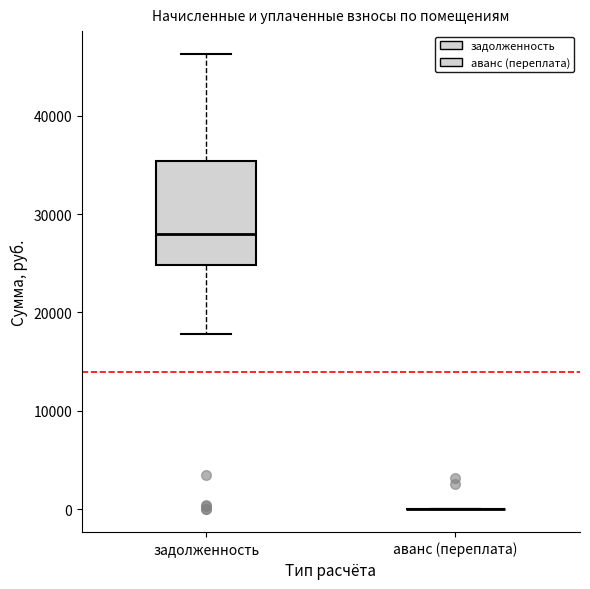

Reading left to right, read every box against the y-axis: the position of its median line, the range the box covers, and the ends of its whiskers. The values are not printed on the chart, so give them approximately, as read against the axis.

задолженность: median 28000, box 25000 to 35000, whiskers 18000 to 46000
аванс (переплата): box collapsed to a line at 0, whiskers 0 to 0